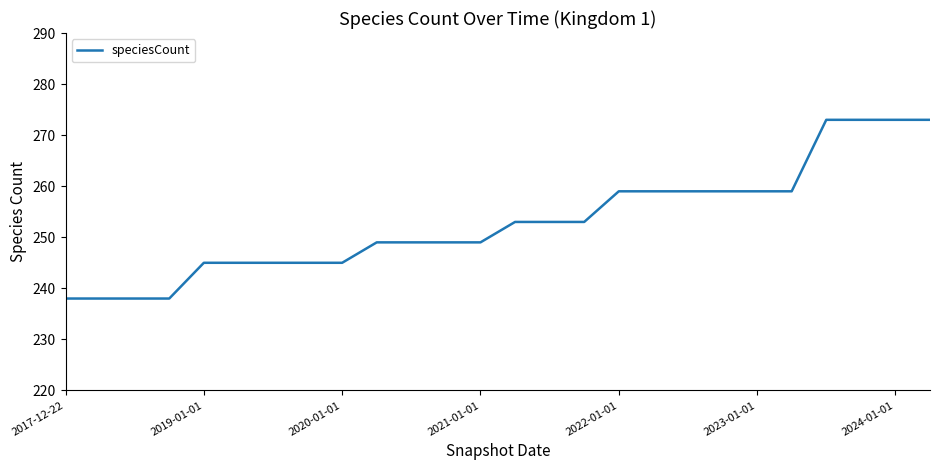

What is the difference between the maximum and minimum values?

35